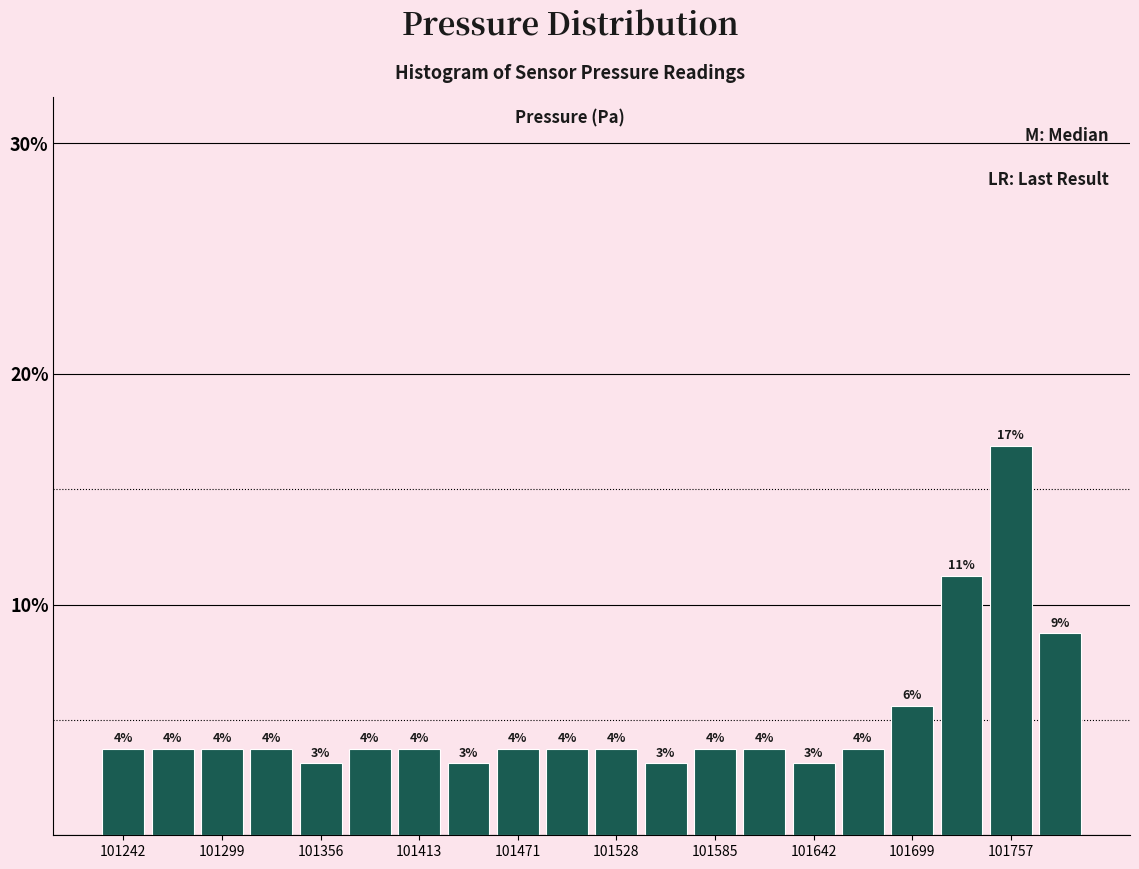

Read against the x-axis, roughly where is the centre of the tallest bar?

101760